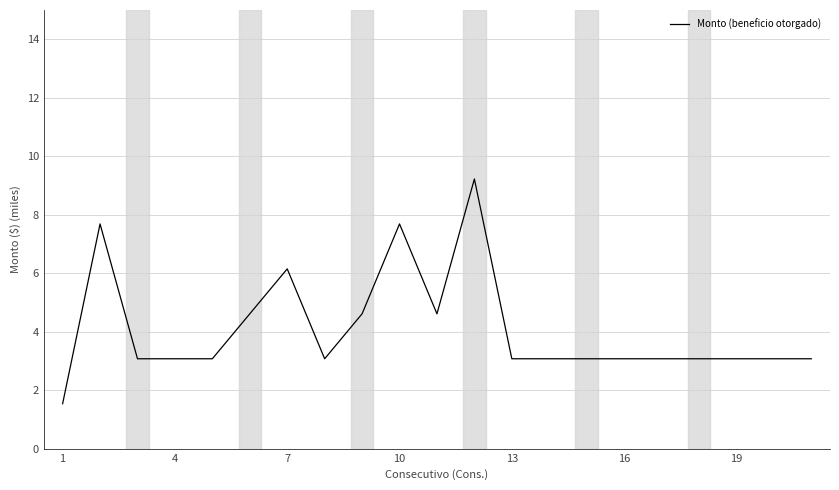

What is the average value?

4.1